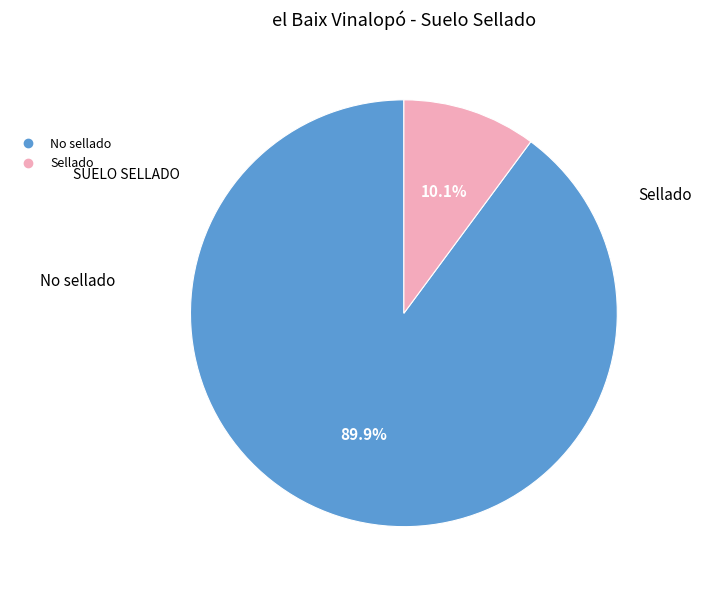

To the nearest percent, what is the combined percentage of No sellado and Sellado?

100%